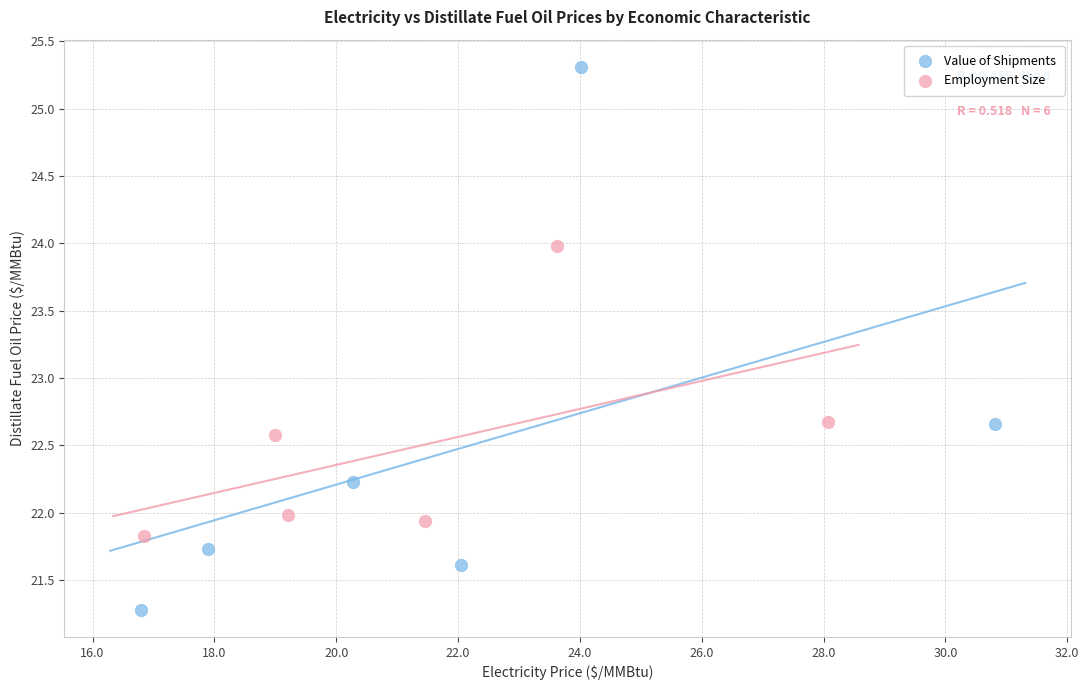

What are all the series names shown in the legend?

Value of Shipments, Employment Size